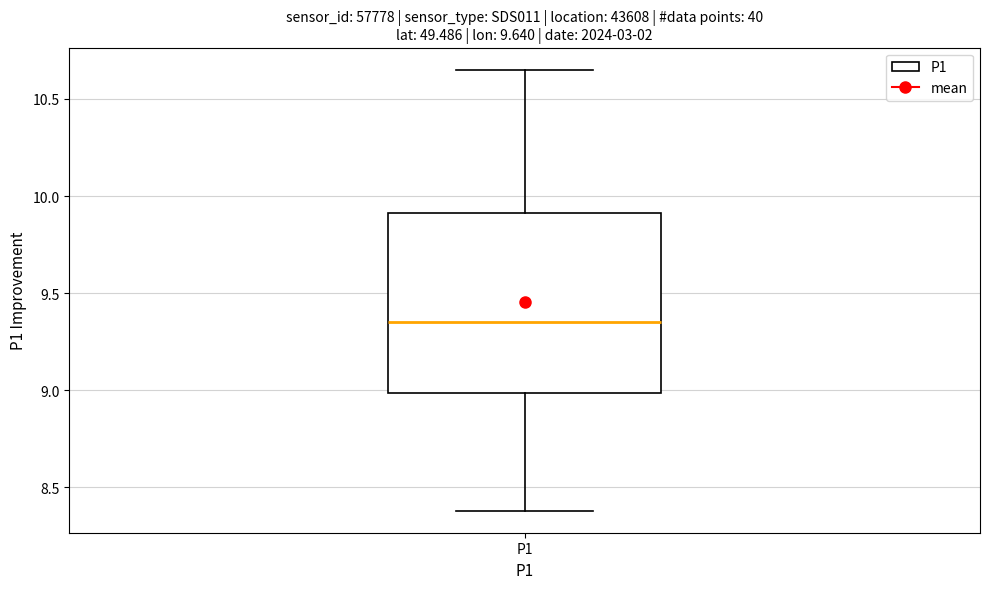

Where is the upper edge of the box for P1 on the y-axis? The values are not printed on the chart, so give them approximately, as read against the axis.

9.90